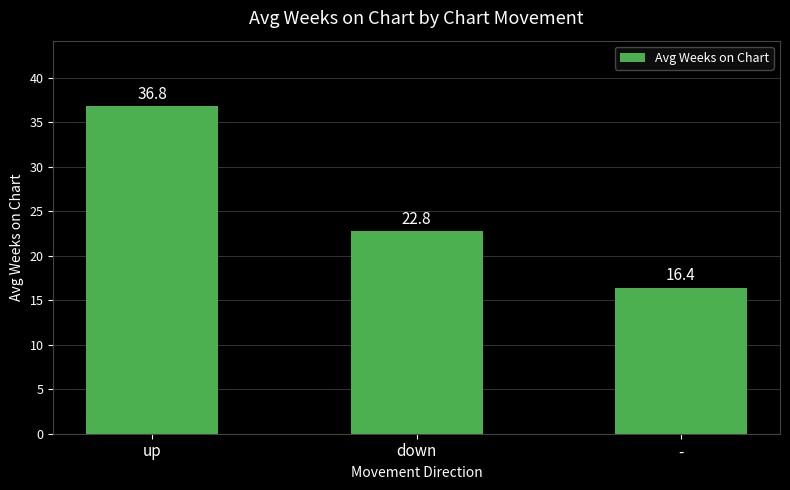

Reading right to left, extract all data points from this chart.

-=16.4	down=22.8	up=36.8